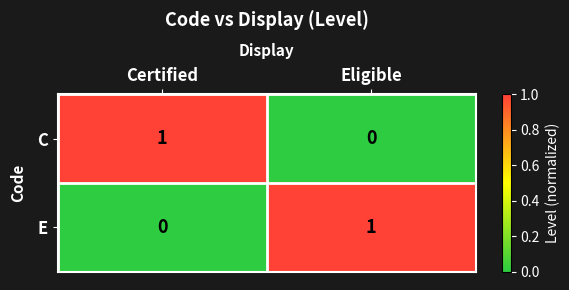

How many positive values does the C series have?

1